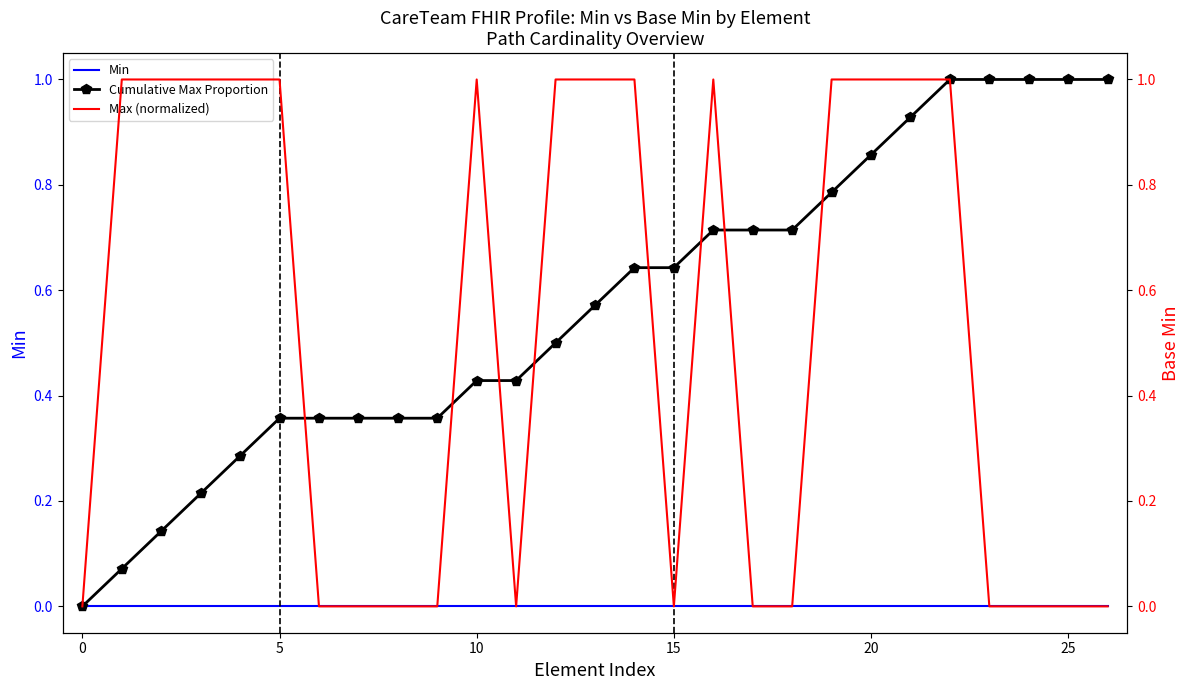

Is it true that Cumulative Max Proportion equals 0.7 at 18?

True